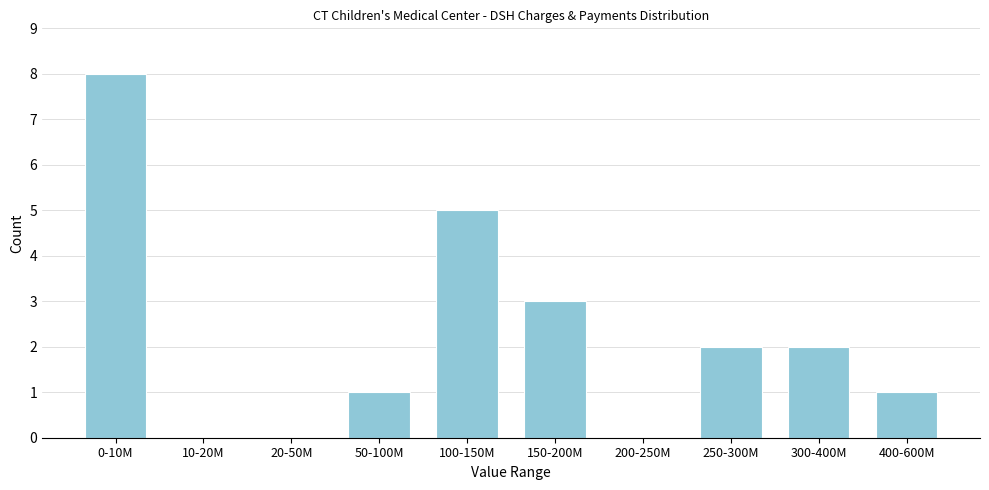

Reading left to right, extract all data points from this chart.

0-10M=8	10-20M=0	20-50M=0	50-100M=1	100-150M=5	150-200M=3	200-250M=0	250-300M=2	300-400M=2	400-600M=1